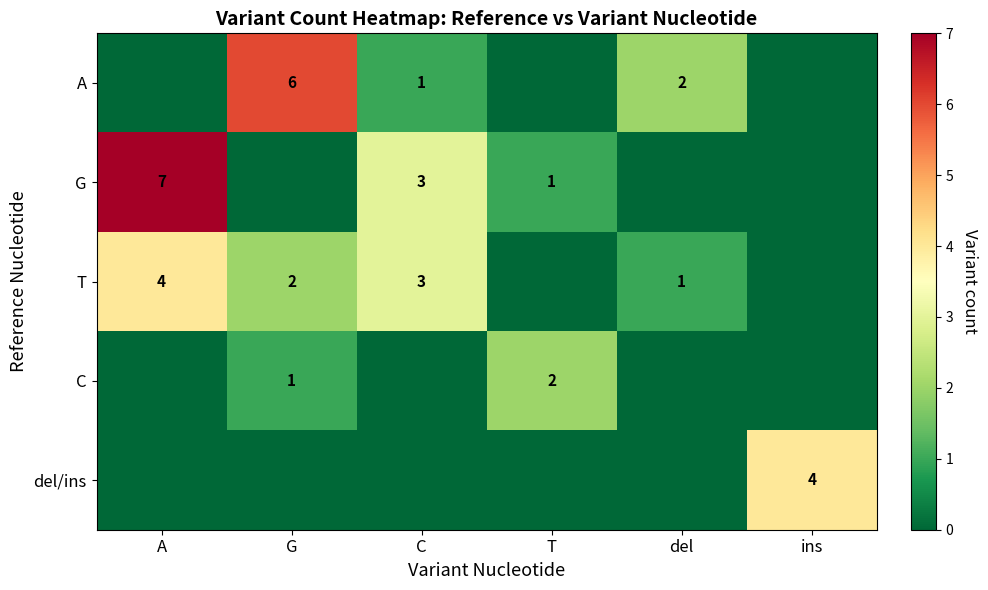

The C series shows 1 at G. True or false?

True